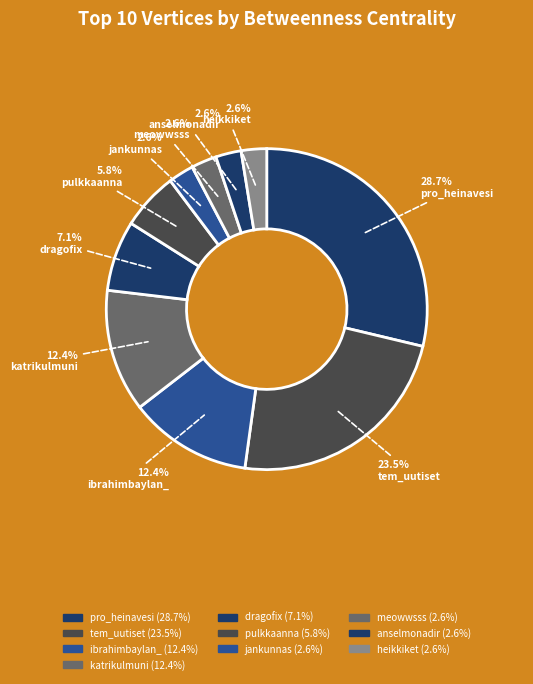

To the nearest percent, what portion does ibrahimbaylan_ represent?

12%